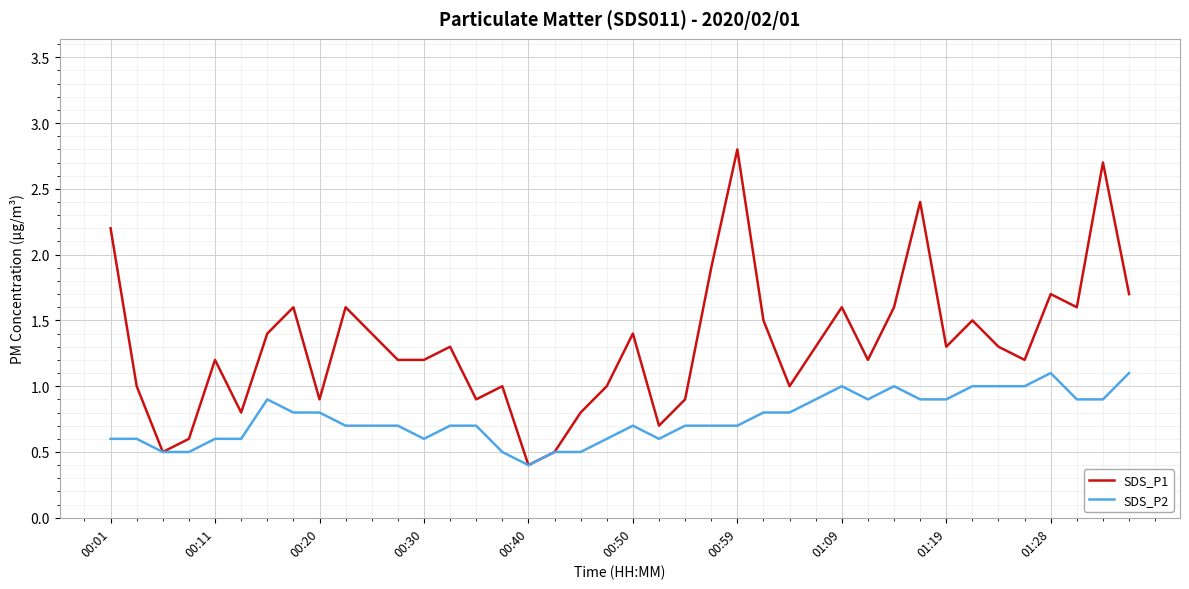

Which series has the widest spread of values?

SDS_P1